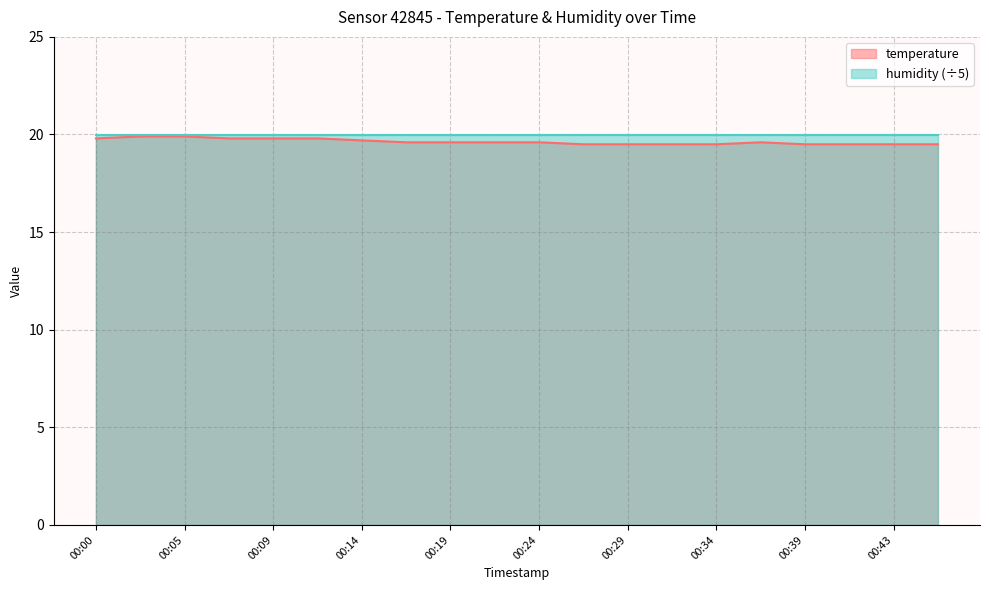

The value at 00:22 is 26.1. True or false?

False